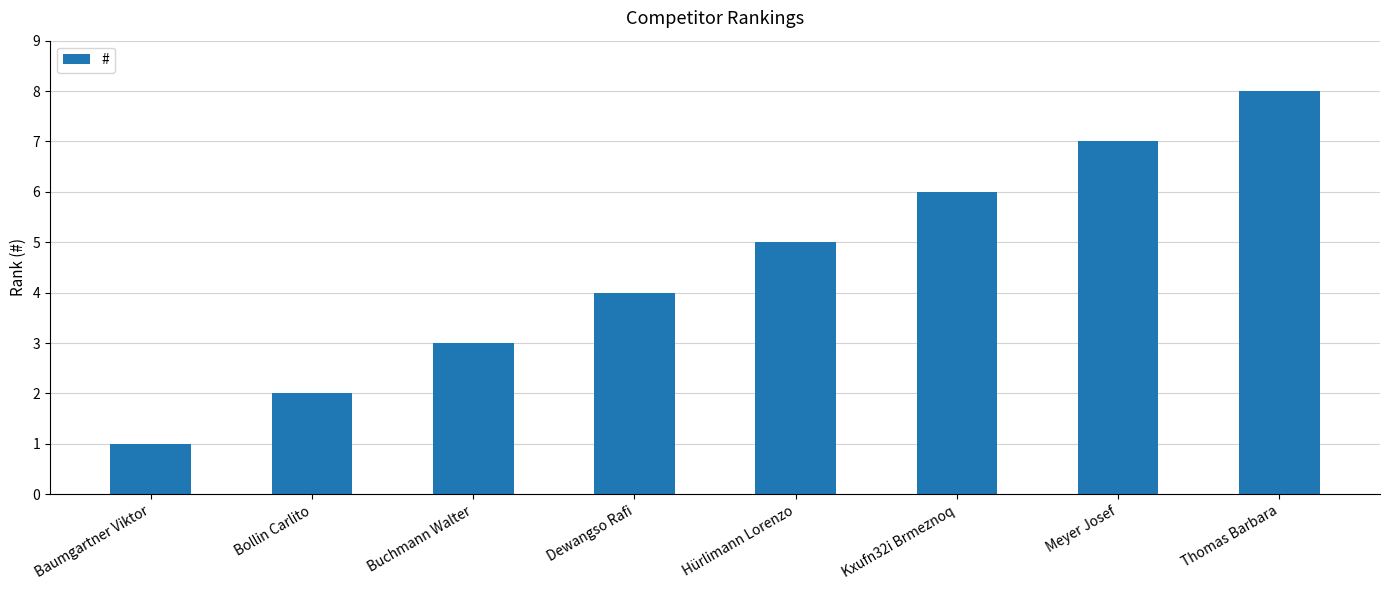

What is the change in value from Buchmann Walter to Dewangso Rafi?

+1